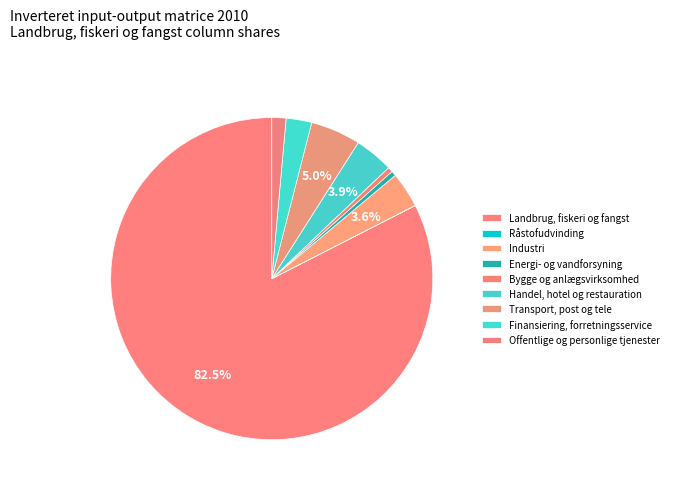

To the nearest percent, what is the difference between the largest and smallest slice percentages?

83%